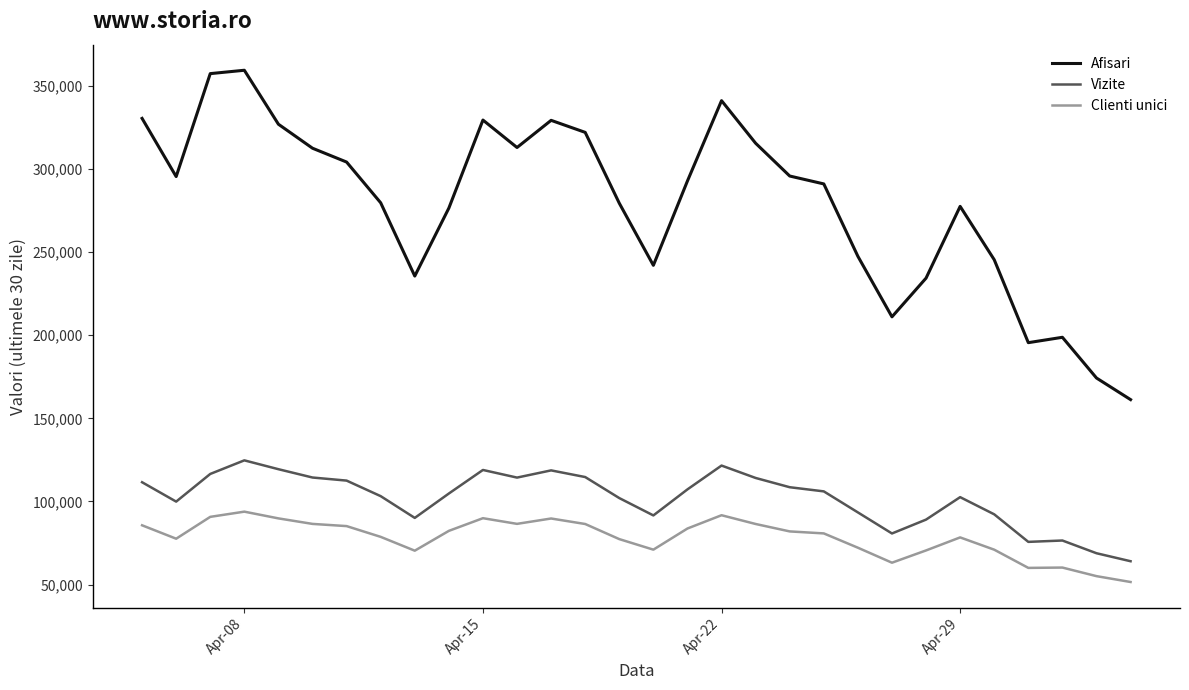

Rank the series by their maximum value, from highest to lowest.

Afisari, Vizite, Clienti unici